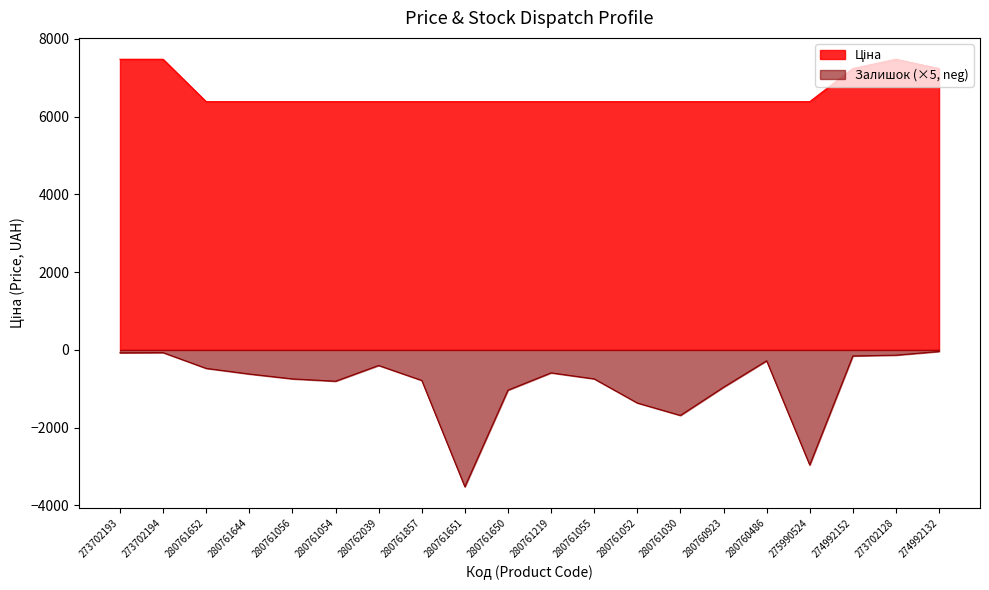

Reading left to right, transcribe all the data shown in this chart.

Ціна: 7474.4	7474.4	6383.7	6383.7	6383.7	6383.7	6383.7	6383.7	6383.7	6383.7	6383.7	6383.7	6383.7	6383.7	6383.7	6383.7	6383.7	7235.9	7474.4	7235.9
Залишок: -75.0	-70.0	-475.0	-620.0	-745.0	-805.0	-400.0	-785.0	-3520.0	-1035.0	-590.0	-745.0	-1365.0	-1685.0	-960.0	-280.0	-2960.0	-155.0	-135.0	-40.0